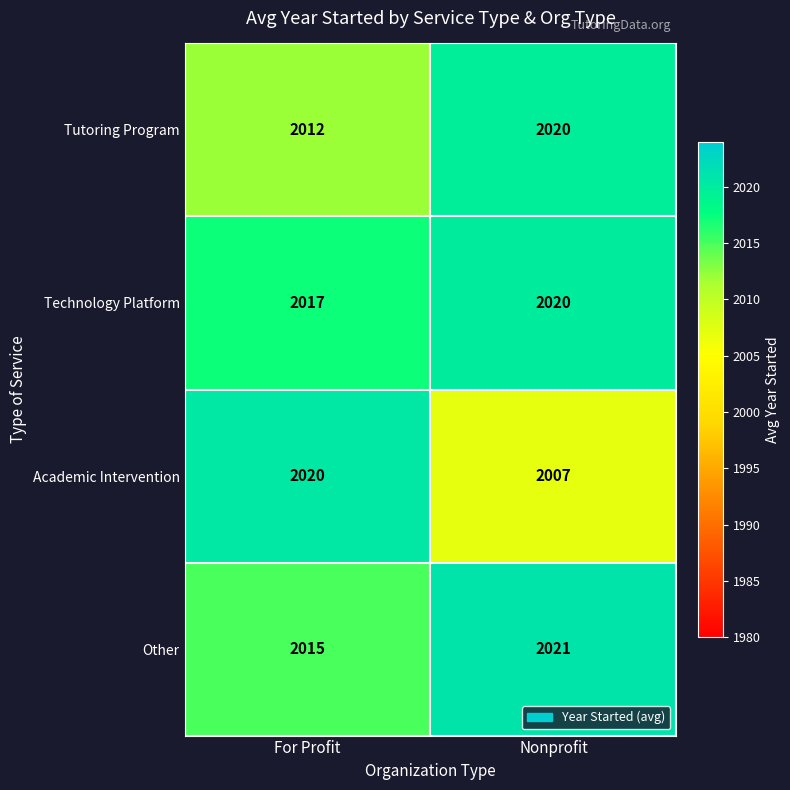

What is the sum of the Tutoring Program values at For Profit and Nonprofit?

4032